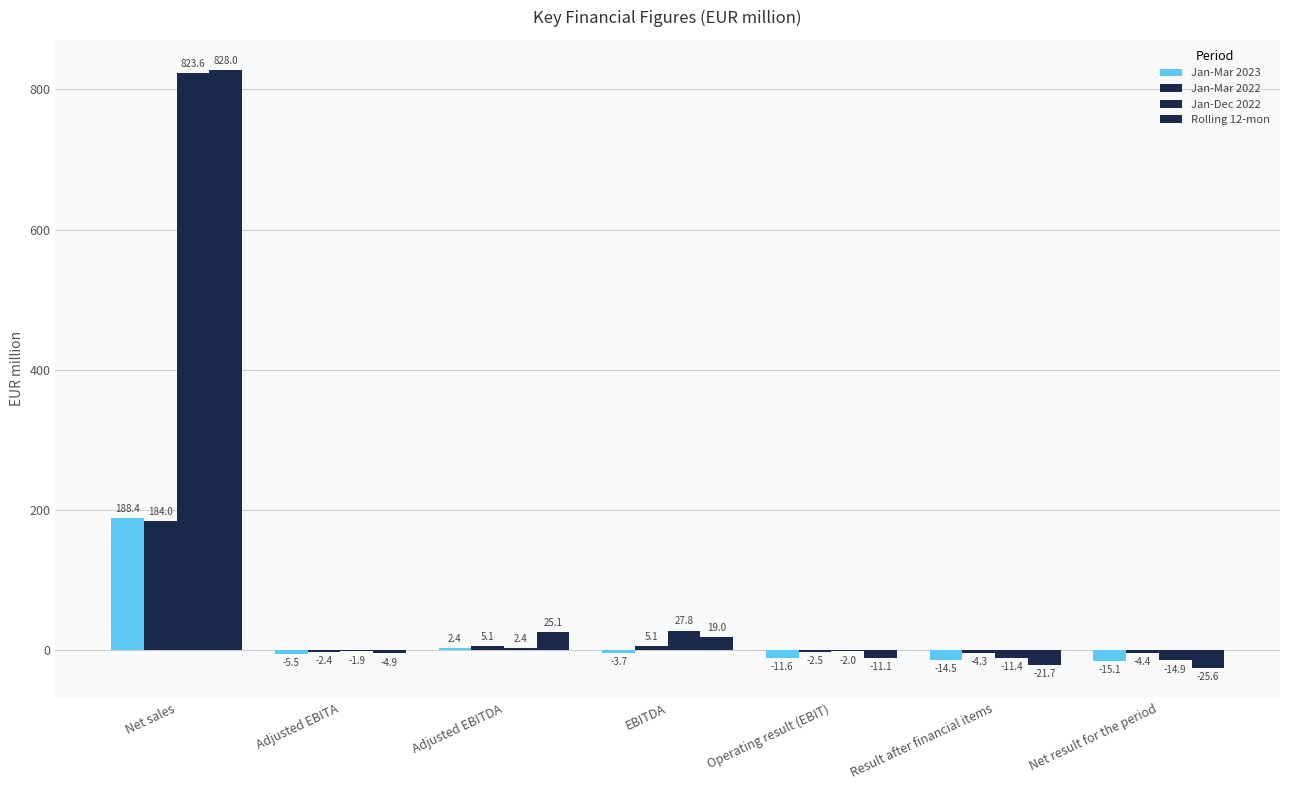

What is the difference between the maximum and second lowest values in the Jan-Mar 2023 series?

202.9